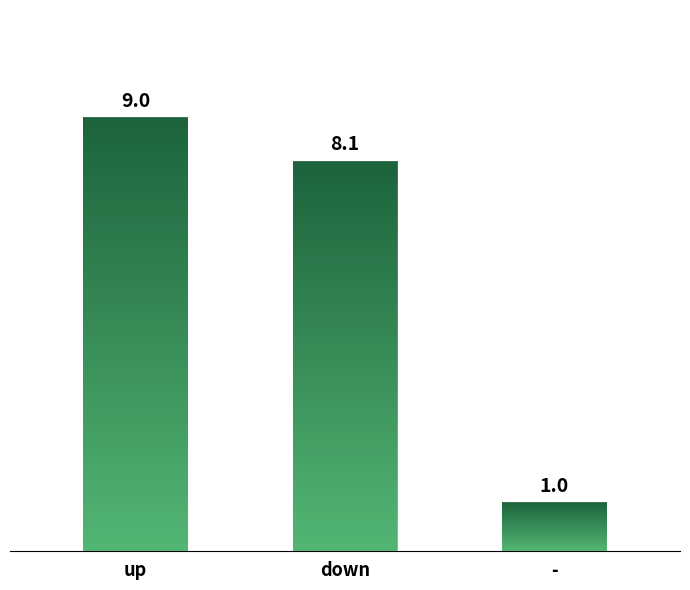

The value at up is 9.0. True or false?

True